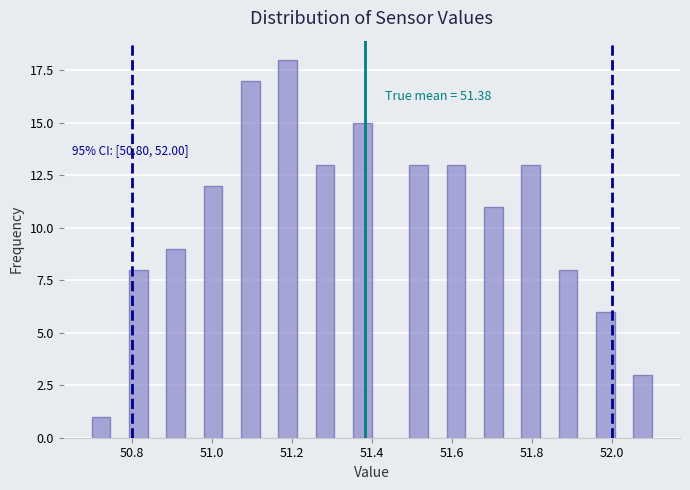

Read against the x-axis, roughly where is the centre of the tallest bar?

51.20